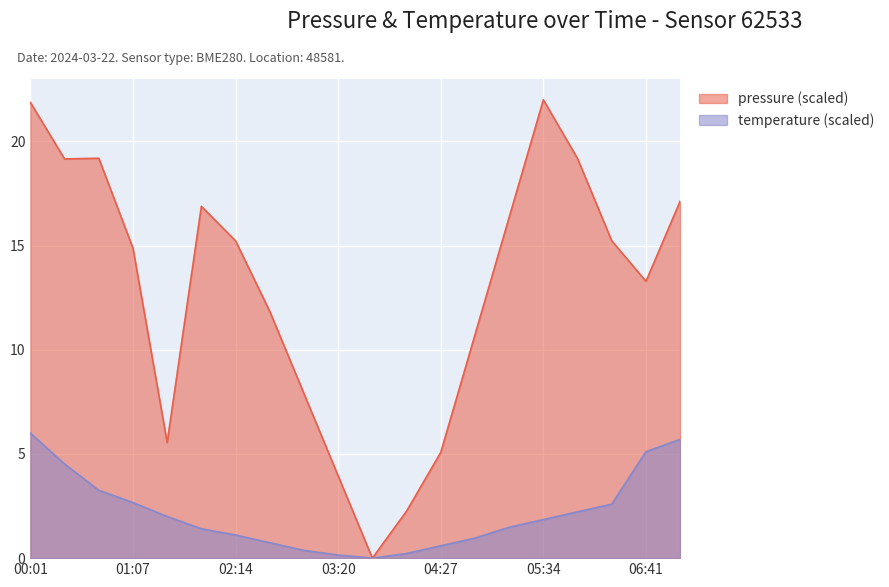

Rank the categories by temperature value from lowest to highest.

03:43, 03:20, 04:05, 02:58, 04:27, 02:36, 04:50, 02:14, 01:51, 05:12, 05:34, 01:29, 05:57, 06:19, 01:07, 00:45, 00:23, 06:41, 07:04, 00:01